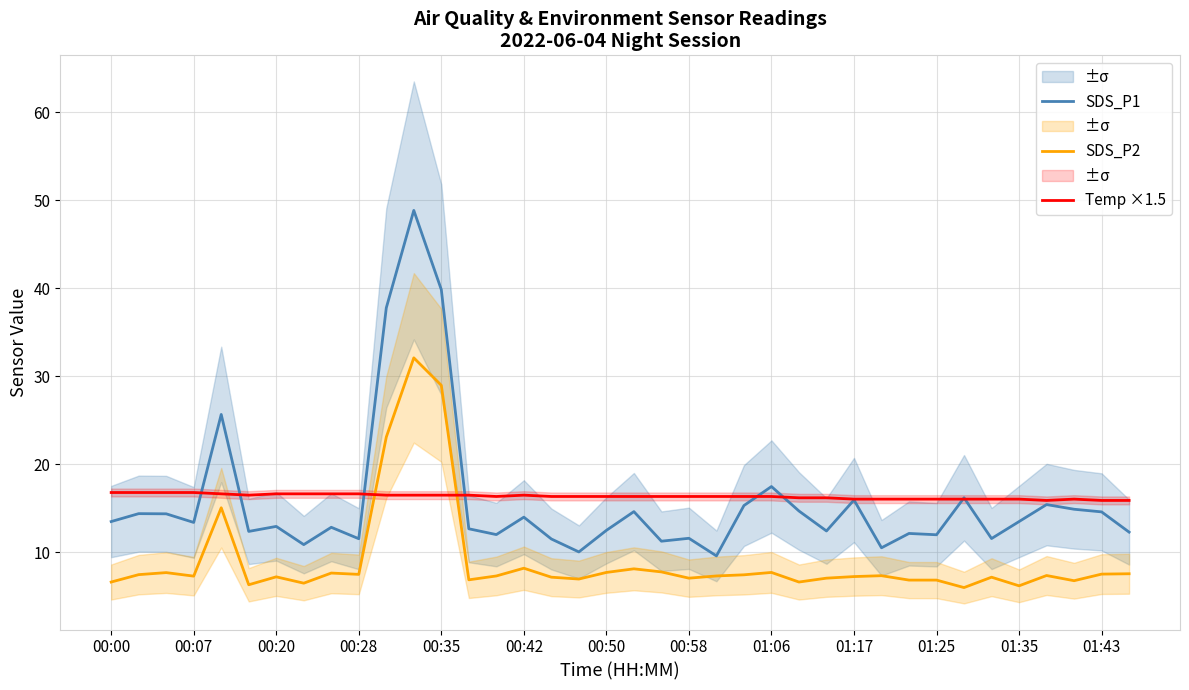

What is the highest value of the SDS_P2 series?

32.1